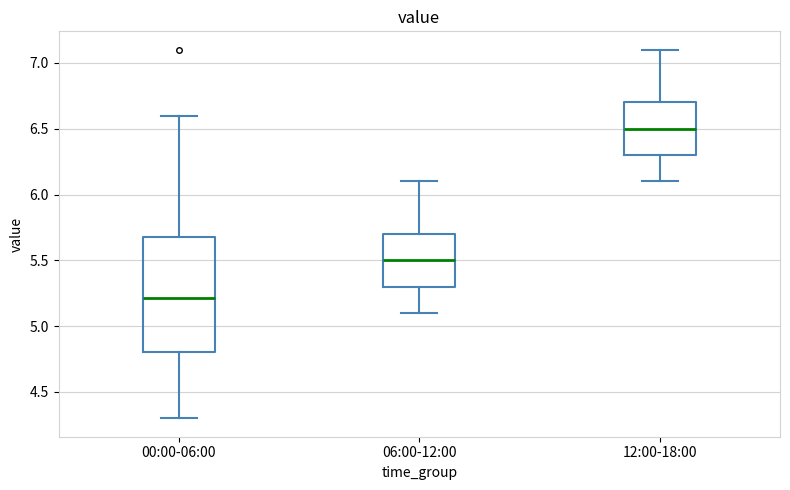

Reading left to right, read every box against the y-axis: the position of its median line, the range the box covers, and the ends of its whiskers. The values are not printed on the chart, so give them approximately, as read against the axis.

00:00-06:00: median 5.2, box 4.8 to 5.7, whiskers 4.3 to 6.6
06:00-12:00: median 5.5, box 5.3 to 5.7, whiskers 5.1 to 6.1
12:00-18:00: median 6.5, box 6.3 to 6.7, whiskers 6.1 to 7.1